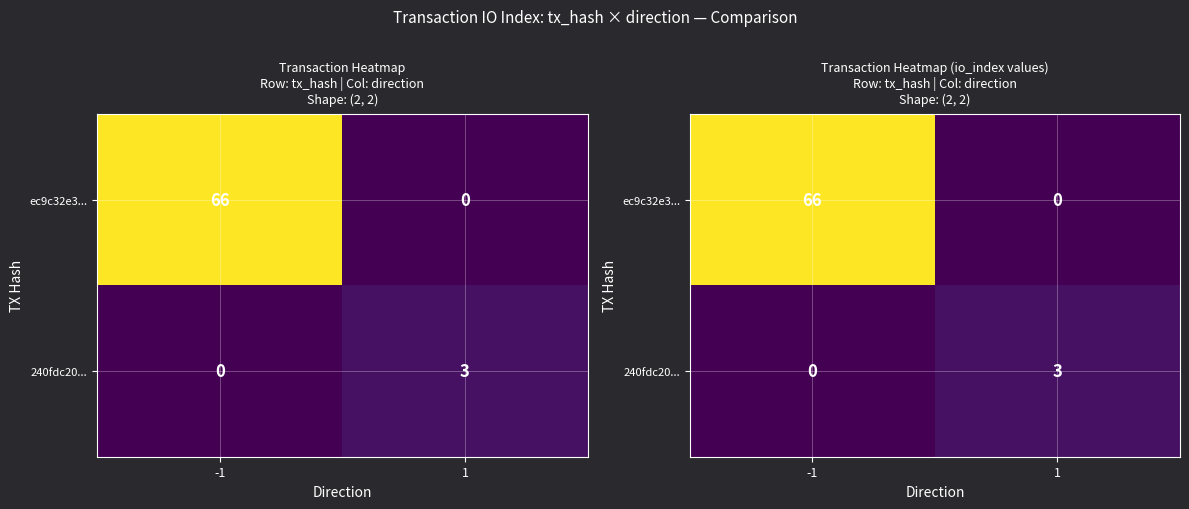

What is the total value across all series at -1?

66